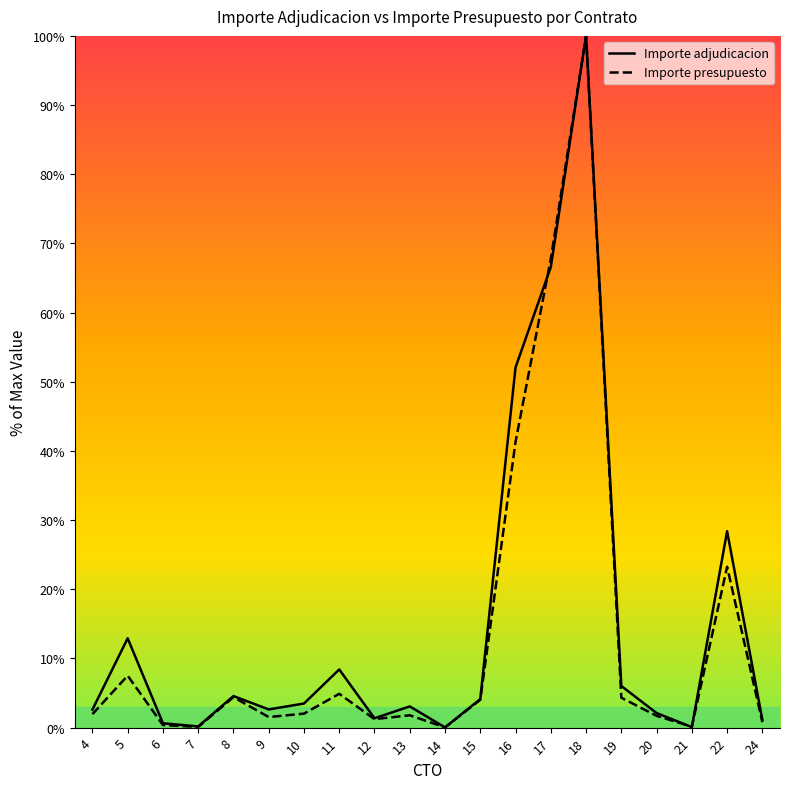

Which series has the largest total across all categories?

Importe adjudicacion